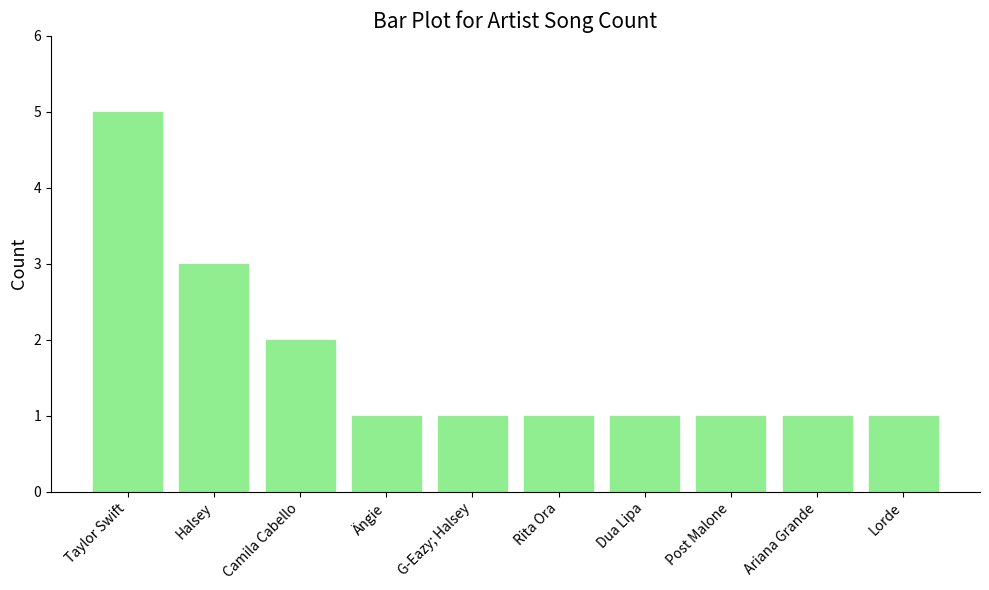

What is the label of the 8th bar from the right?

Camila Cabello